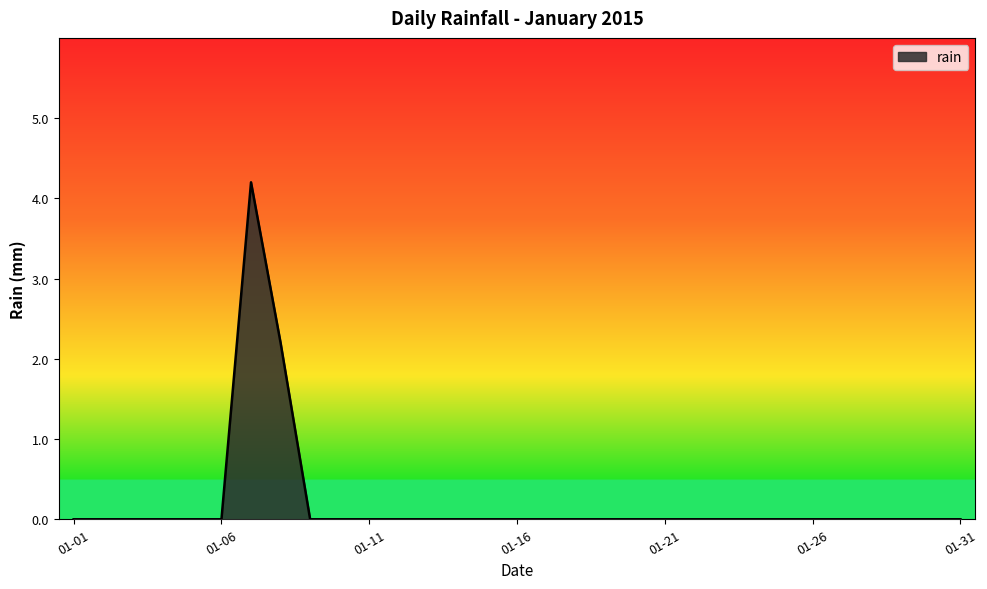

How many values are between 0 and 1?

29